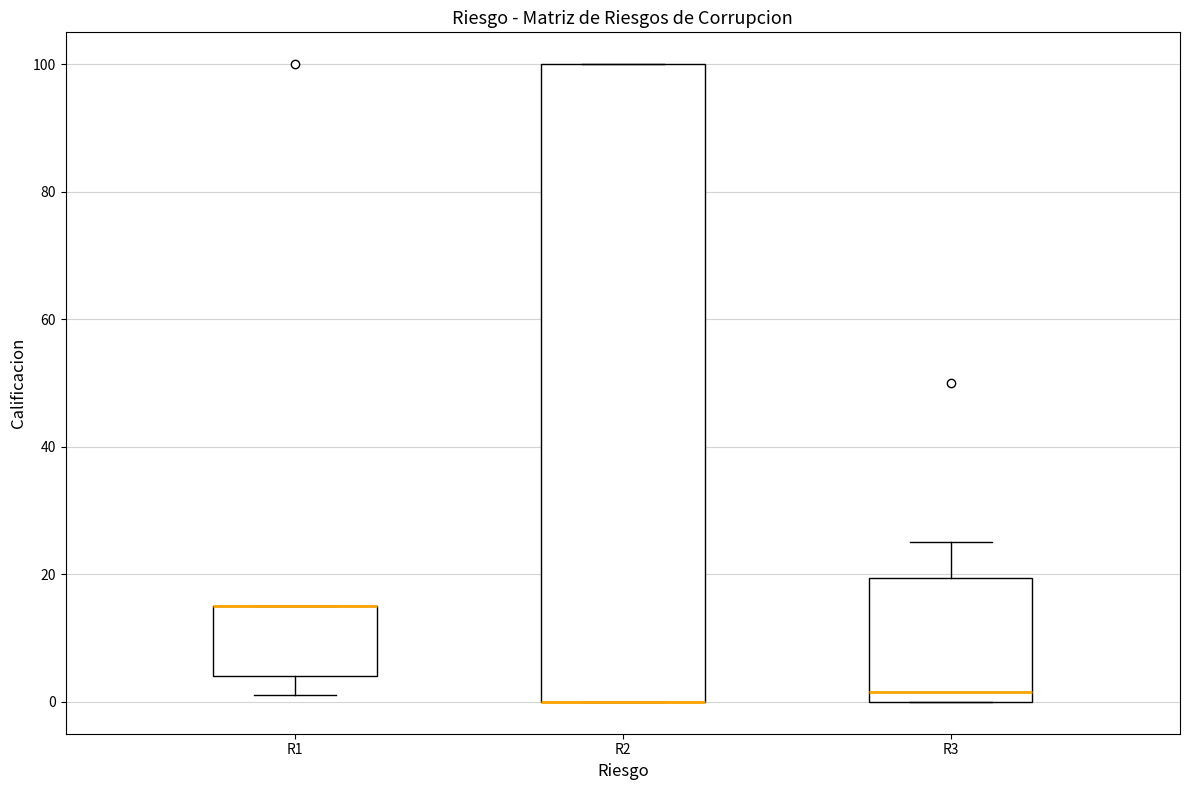

Reading left to right, read every box against the y-axis: the position of its median line, the range the box covers, and the ends of its whiskers. The values are not printed on the chart, so give them approximately, as read against the axis.

R1: median 16 (drawn on the box's upper edge), box 4 to 16, whiskers 2 to 16
R2: median 0 (drawn on the box's lower edge), box 0 to 100, whiskers 0 to 100
R3: median 2, box 0 to 20, whiskers 0 to 26